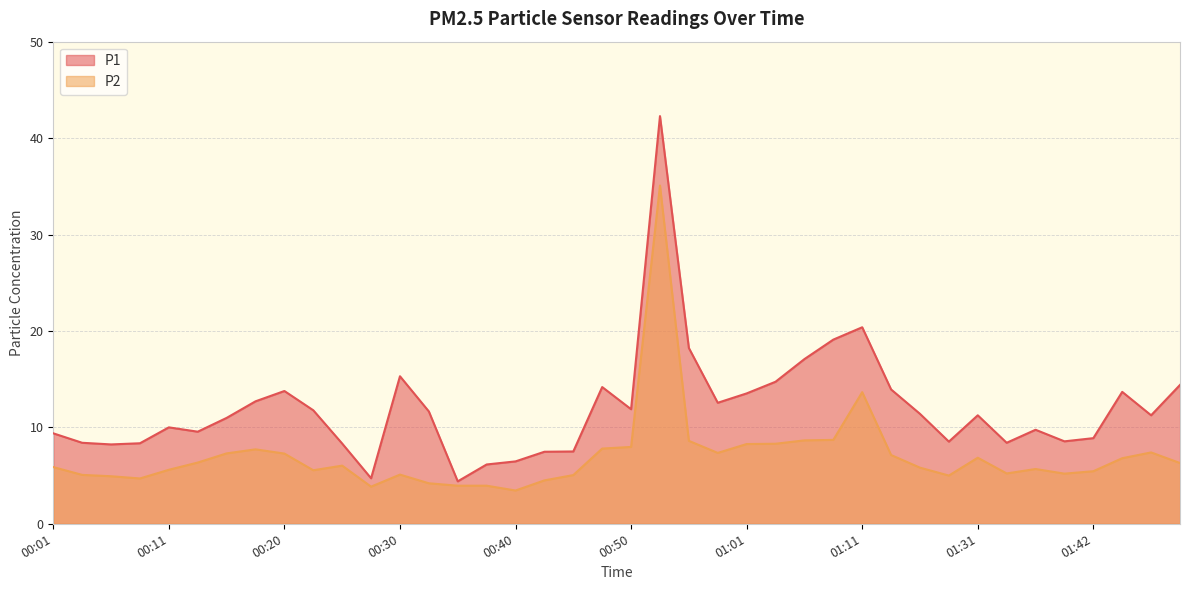

Count the number of data series in this chart.

2